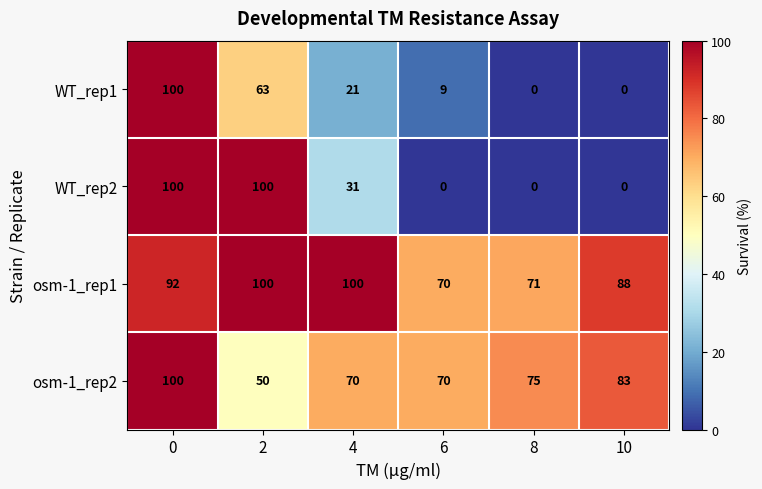

Read the osm-1_rep2 value at 6.

70